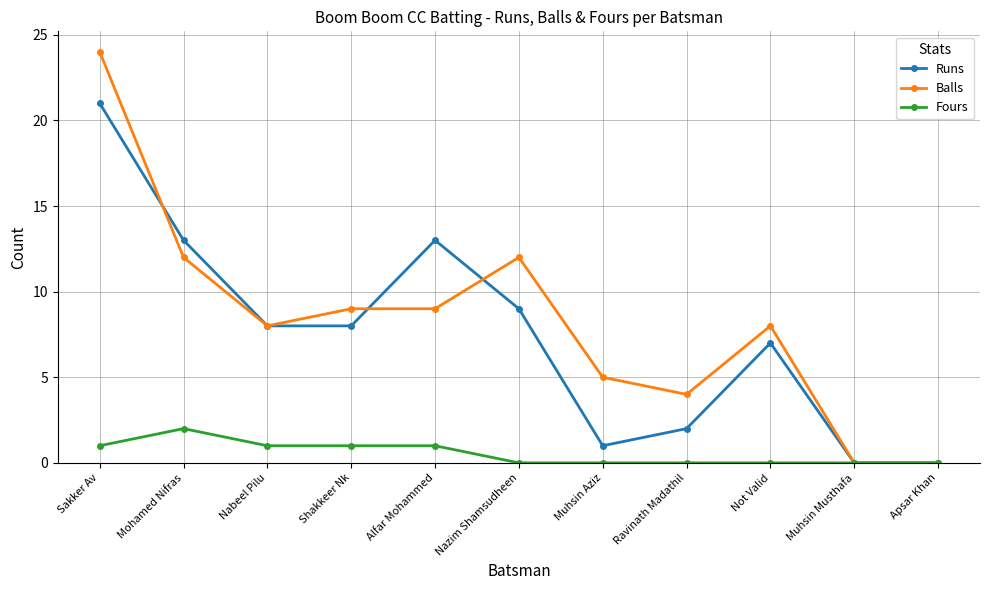

List the series in order of their peak value, lowest first.

Fours, Runs, Balls